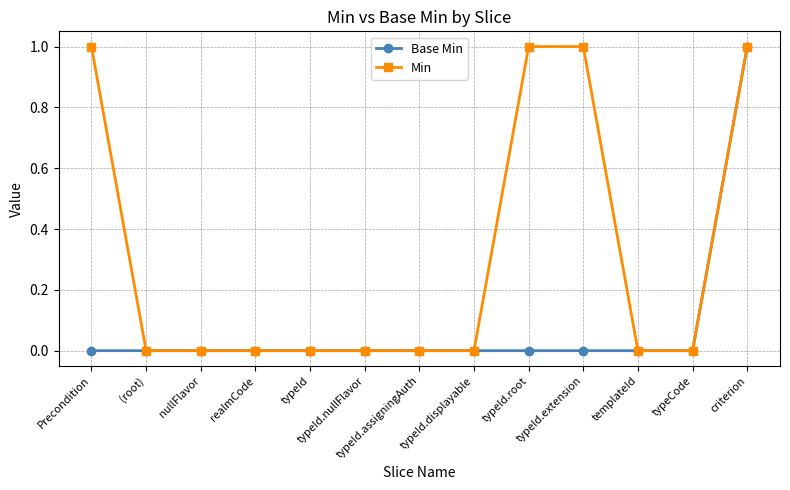

Which series changed the most between typeId.displayable and typeId.extension?

Min